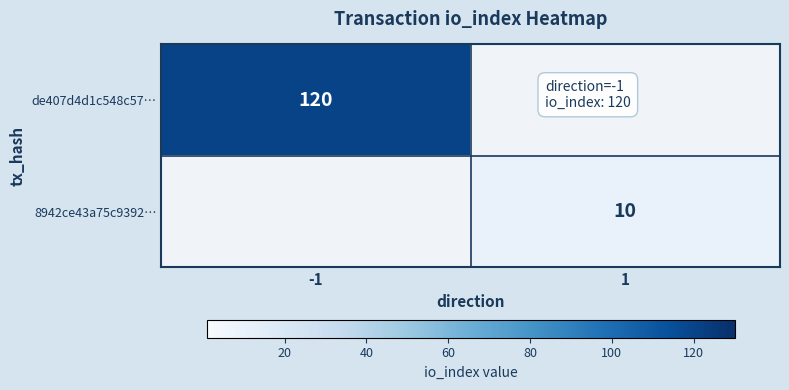

What is the difference between the highest and lowest values at -1?

120